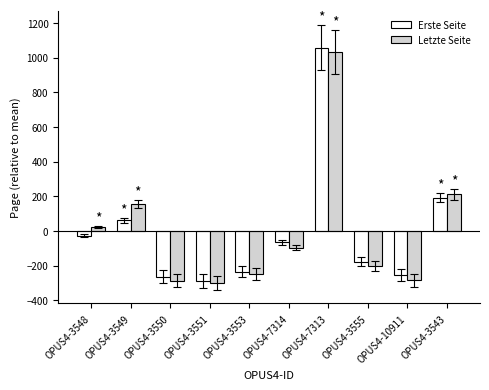

What are all the series names shown in the legend?

Erste Seite, Letzte Seite